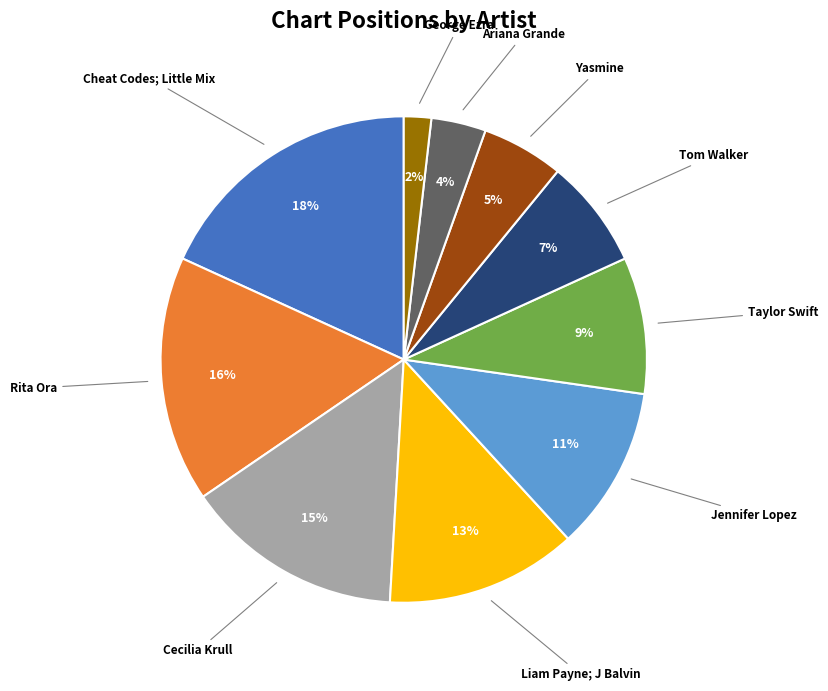

To the nearest percent, what is the difference between the largest and smallest slice percentages?

16%